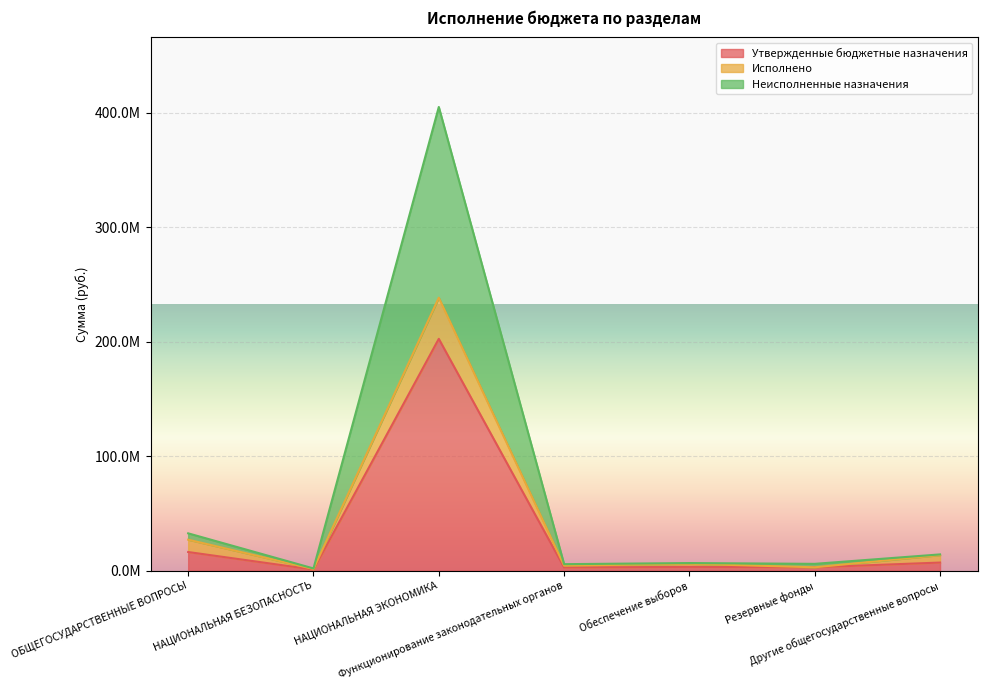

What are all the series names shown in the legend?

Утвержденные бюджетные назначения, Исполнено, Неисполненные назначения